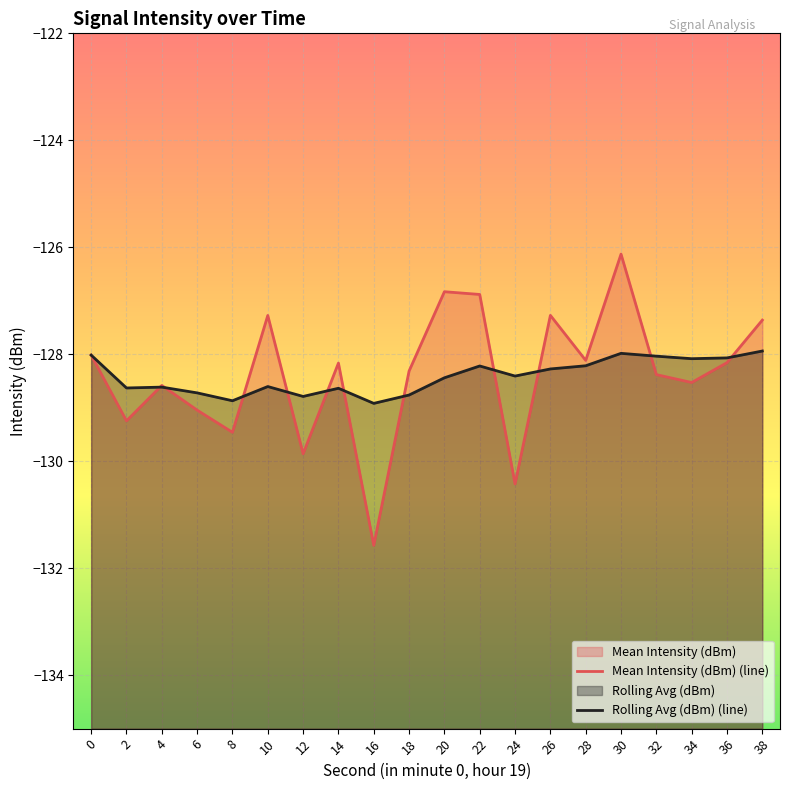

Reading left to right, transcribe all the data shown in this chart.

Mean Intensity (dBm) (line): -128.0	-129.2	-128.6	-129.0	-129.5	-127.3	-129.9	-128.2	-131.6	-128.3	-126.8	-126.9	-130.4	-127.3	-128.1	-126.1	-128.4	-128.5	-128.2	-127.4
Rolling Avg (dBm) (line): -128.0	-128.6	-128.6	-128.7	-128.9	-128.6	-128.8	-128.6	-128.9	-128.8	-128.4	-128.2	-128.4	-128.3	-128.2	-128.0	-128.0	-128.1	-128.1	-127.9